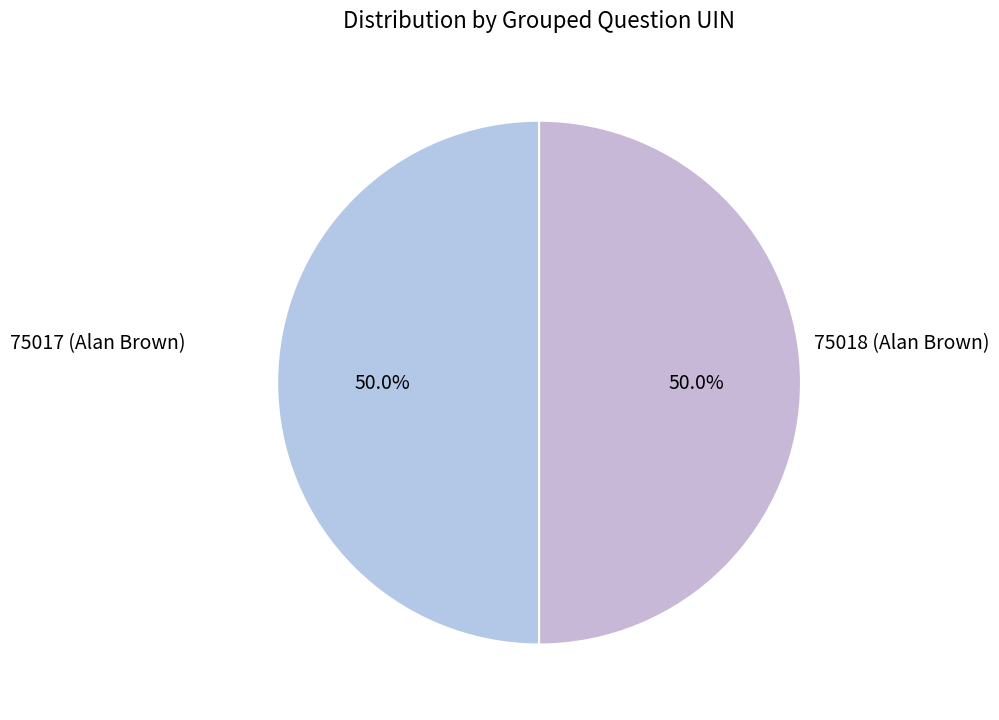

Count the number of slices in the pie.

2